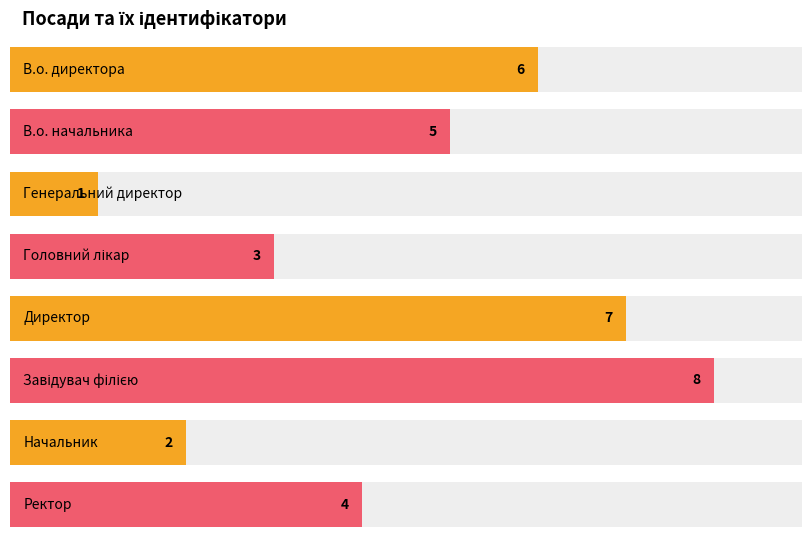

Which has a higher value, В.о. начальника or Завідувач філією?

Завідувач філією